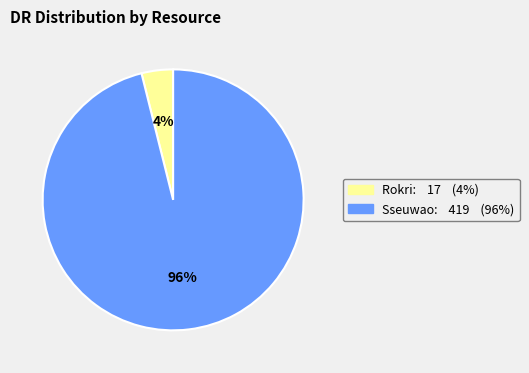

What is the smallest slice in the pie chart?

Rokri